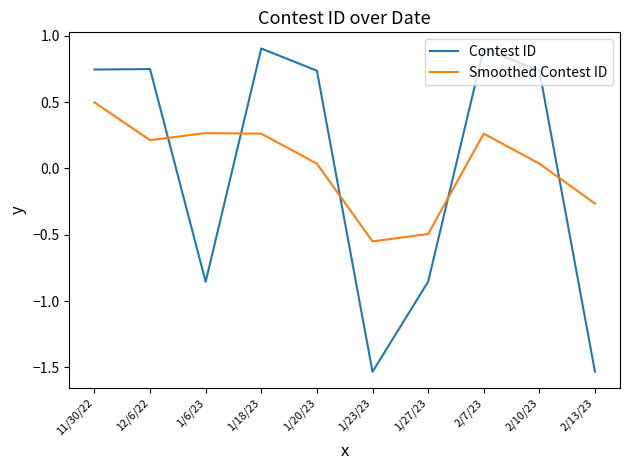

True or false: Contest ID and Smoothed Contest ID cross at least once.

True